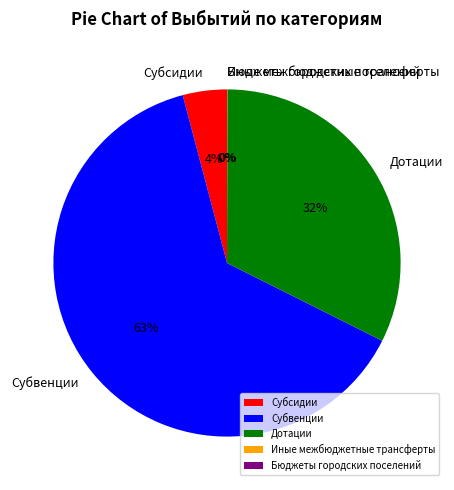

Is it true that Субвенции is 63% of the pie?

True